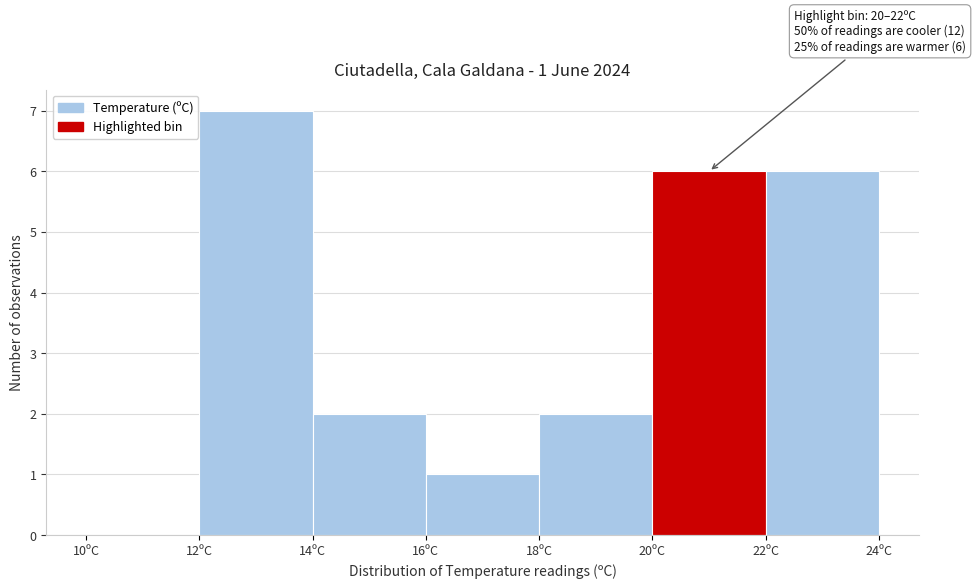

Over which range of the x-axis is the bar tallest?

12 to 14